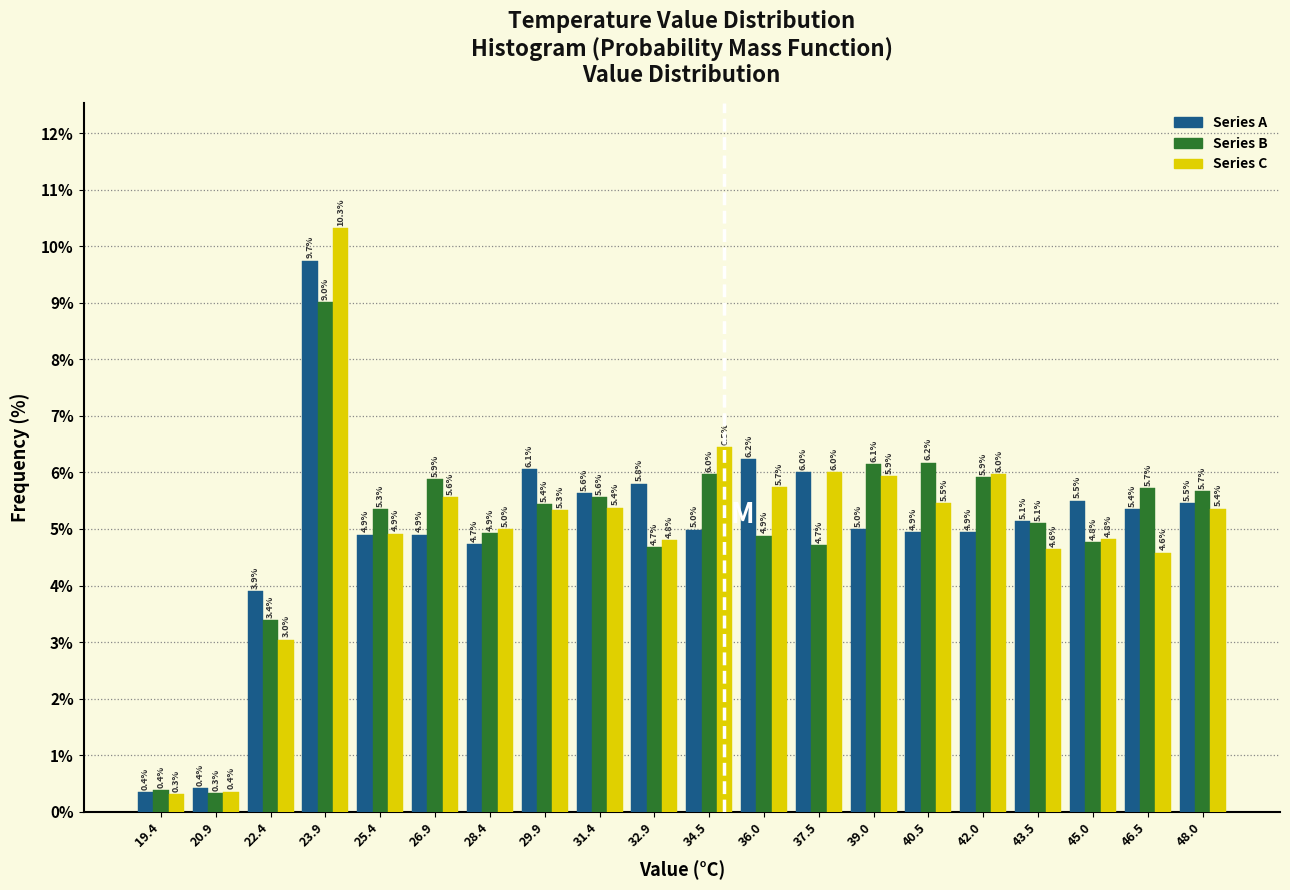

Reading left to right, transcribe this chart: for each range on the x-axis, give the height of each series' bar. The bar edges are not printed on the chart, so give them approximately, as read against the axis.

18.6 to 20.2: Series A=0.4	Series B=0.4	Series C=0.3
20.2 to 21.6: Series A=0.4	Series B=0.3	Series C=0.4
21.6 to 23.2: Series A=3.9	Series B=3.4	Series C=3.0
23.2 to 24.6: Series A=9.7	Series B=9.0	Series C=10.3
24.6 to 26.2: Series A=4.9	Series B=5.3	Series C=4.9
26.2 to 27.6: Series A=4.9	Series B=5.9	Series C=5.6
27.6 to 29.2: Series A=4.7	Series B=4.9	Series C=5.0
29.2 to 30.6: Series A=6.1	Series B=5.4	Series C=5.3
30.6 to 32.2: Series A=5.6	Series B=5.6	Series C=5.4
32.2 to 33.8: Series A=5.8	Series B=4.7	Series C=4.8
33.8 to 35.2: Series A=5.0	Series B=6.0	Series C=6.5
35.2 to 36.8: Series A=6.2	Series B=4.9	Series C=5.7
36.8 to 38.2: Series A=6.0	Series B=4.7	Series C=6.0
38.2 to 39.8: Series A=5.0	Series B=6.1	Series C=5.9
39.8 to 41.2: Series A=4.9	Series B=6.2	Series C=5.5
41.2 to 42.8: Series A=4.9	Series B=5.9	Series C=6.0
42.8 to 44.2: Series A=5.1	Series B=5.1	Series C=4.6
44.2 to 45.8: Series A=5.5	Series B=4.8	Series C=4.8
45.8 to 47.2: Series A=5.4	Series B=5.7	Series C=4.6
47.2 to 48.8: Series A=5.5	Series B=5.7	Series C=5.4